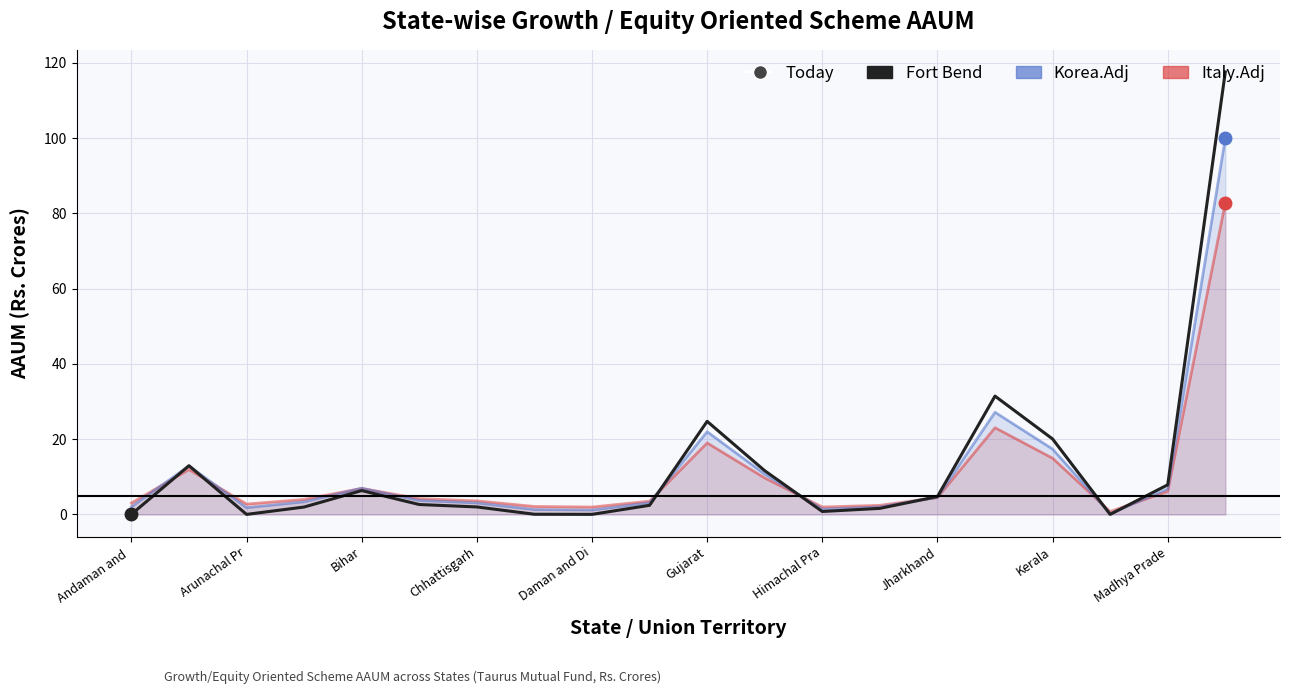

In Korea.Adj, how many points are lower than both neighbors (excluding endpoints)?

4